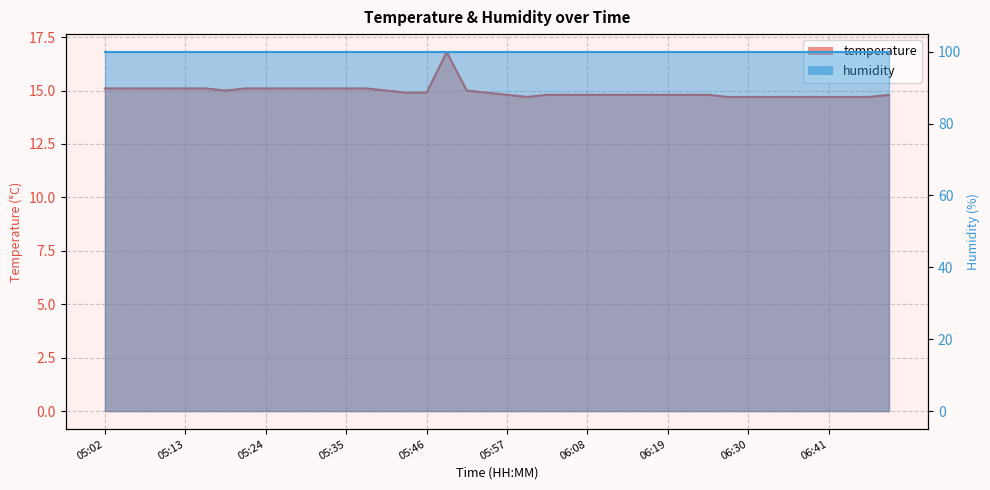

Where is the first local maximum?

05:49